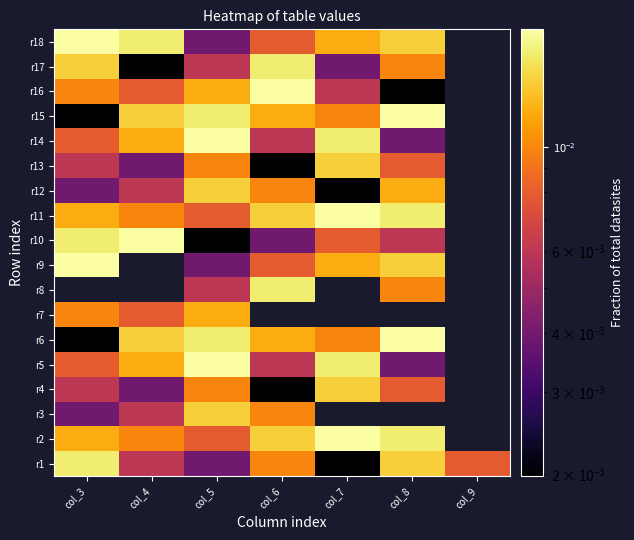

At which category is the sum across all series the highest?

col_5